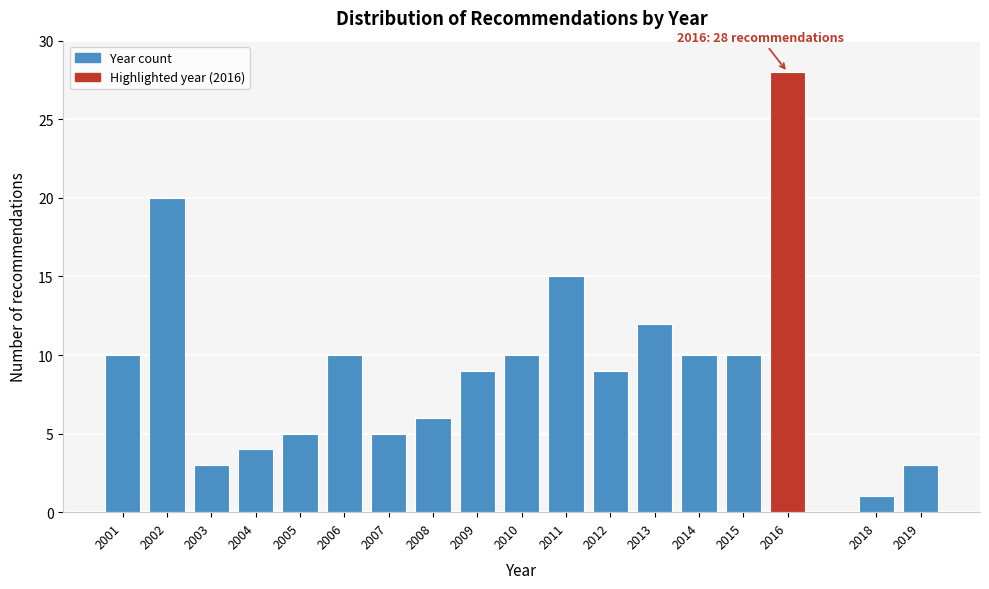

Reading left to right, list all the values displayed in this chart.

10	20	3	4	5	10	5	6	9	10	15	9	12	10	10	28	1	3